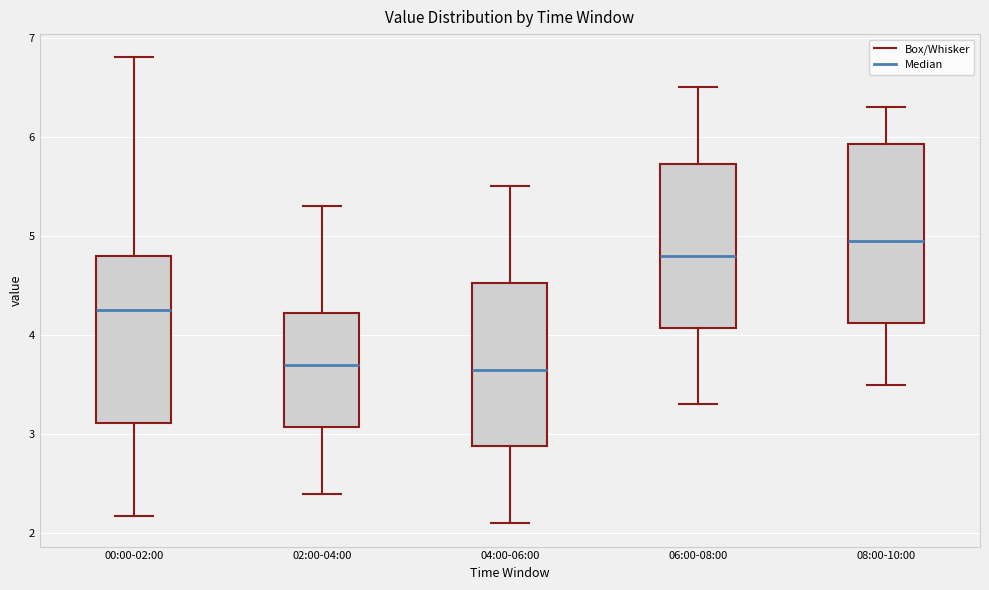

Reading left to right, read every box against the y-axis: the position of its median line, the range the box covers, and the ends of its whiskers. The values are not printed on the chart, so give them approximately, as read against the axis.

00:00-02:00: median 4.3, box 3.1 to 4.8, whiskers 2.2 to 6.8
02:00-04:00: median 3.7, box 3.1 to 4.2, whiskers 2.4 to 5.3
04:00-06:00: median 3.7, box 2.9 to 4.5, whiskers 2.1 to 5.5
06:00-08:00: median 4.8, box 4.1 to 5.7, whiskers 3.3 to 6.5
08:00-10:00: median 5.0, box 4.1 to 5.9, whiskers 3.5 to 6.3